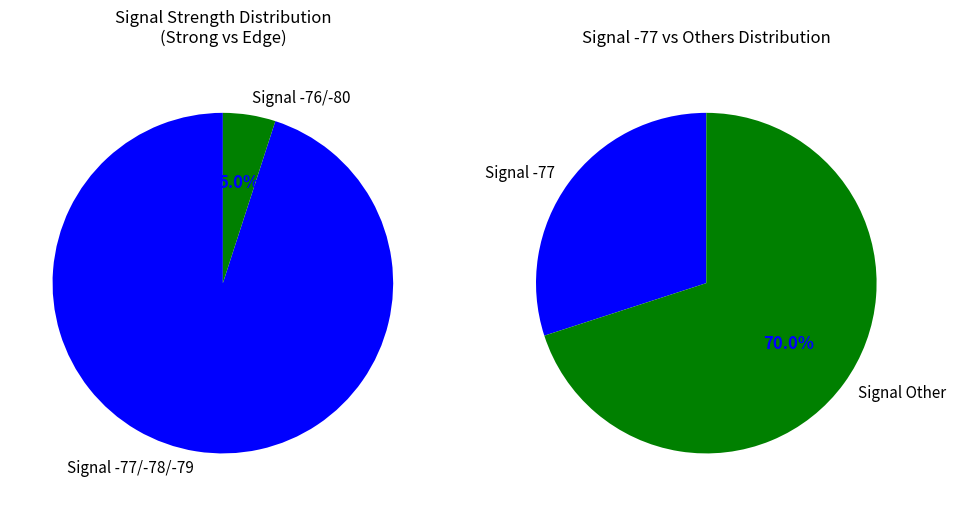

Does 20 represent more than half of the total?

No